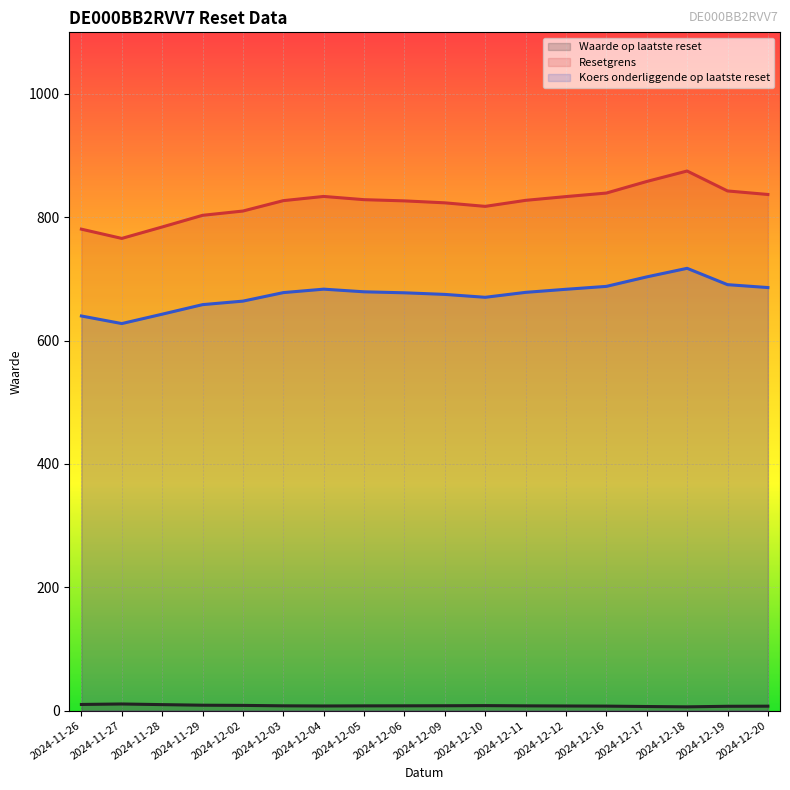

What is the difference between the Koers onderliggende op laatste reset values at 2024-12-20 and 2024-12-05?

6.9